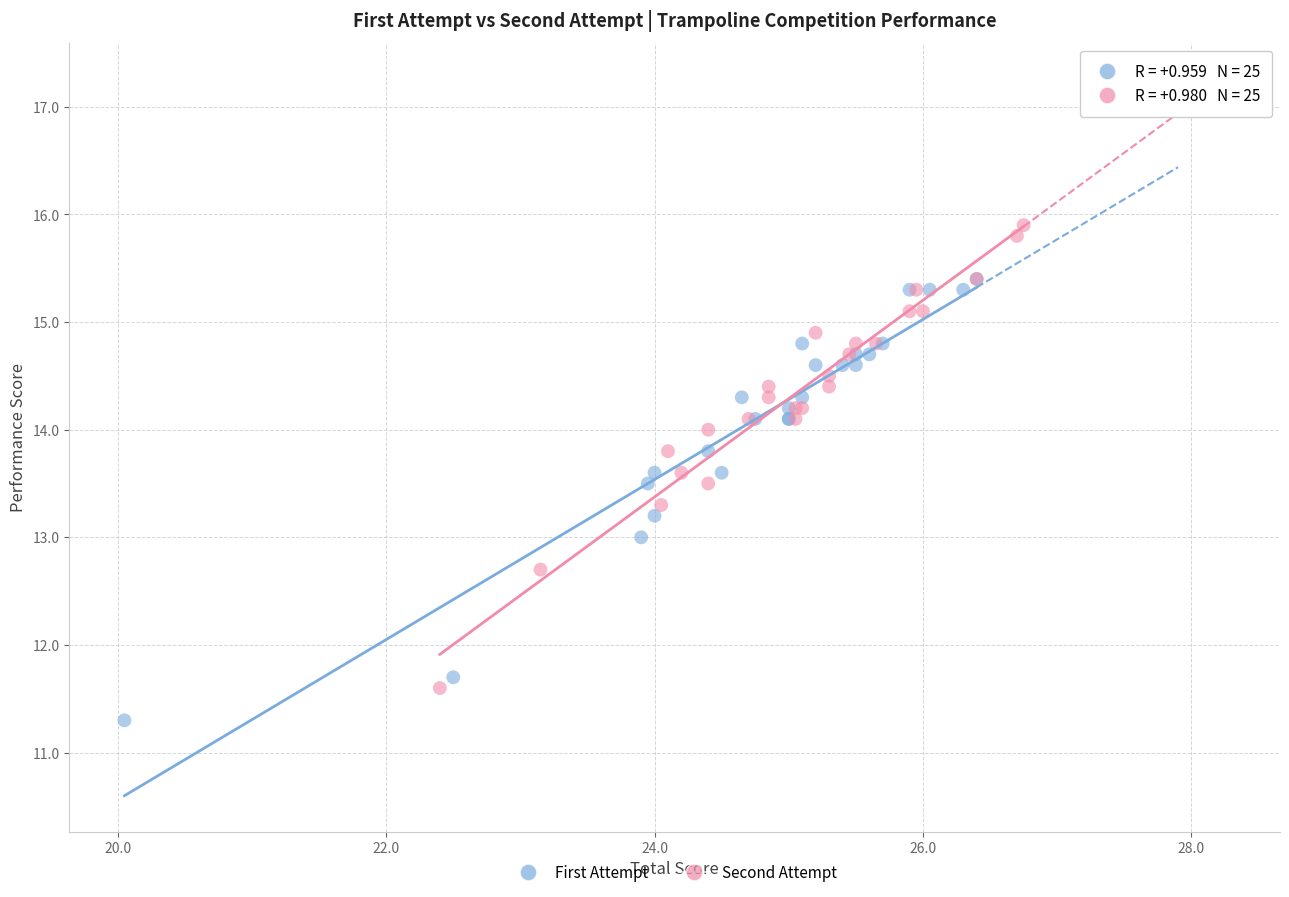

Which series reaches the minimum Y coordinate?

First Attempt